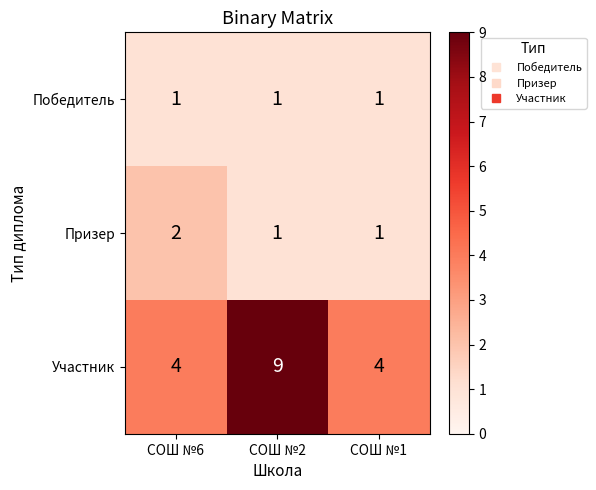

Which category has the highest value in the Участник series?

СОШ №2